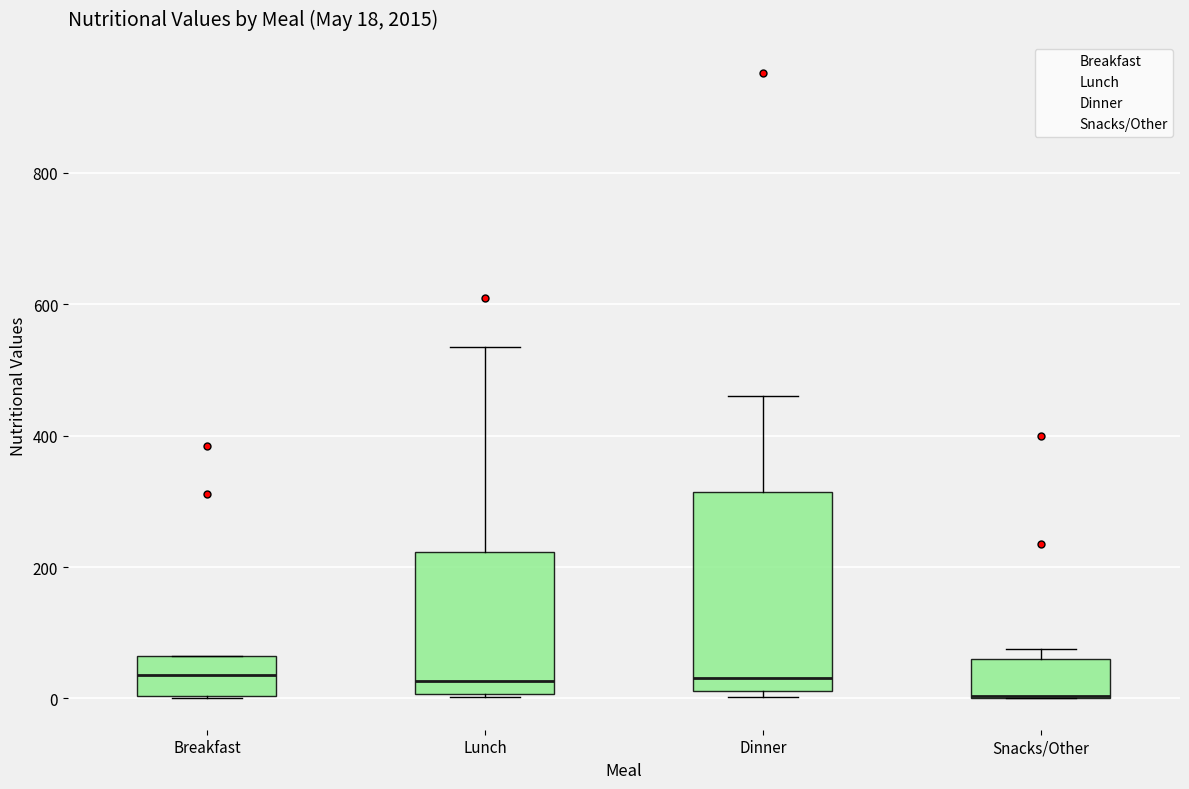

Which box is the tallest, from its lower edge to its upper edge?

Dinner